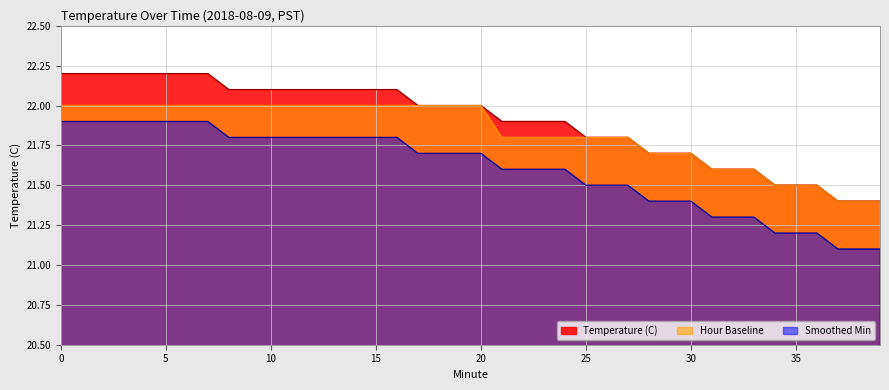

What is the sum of the Hour Baseline values at 24 and 4?

43.8